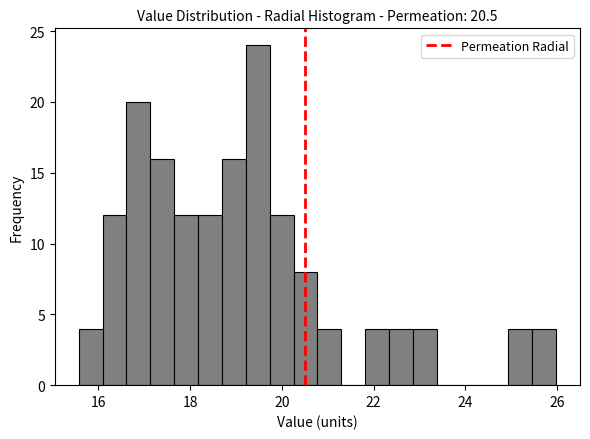

Around what value on the x-axis is the tallest bar? Give the approximate position of its centre, as read against the axis.

19.4